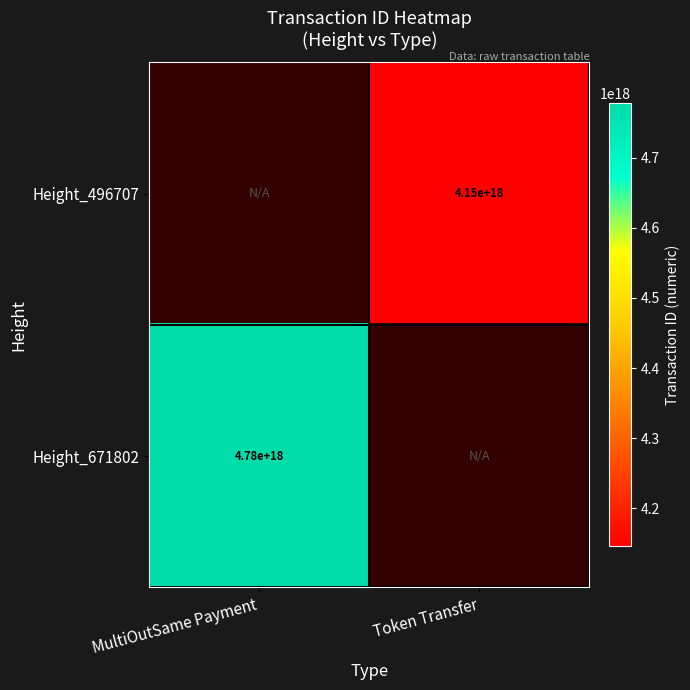

Count the number of categories in the chart.

2